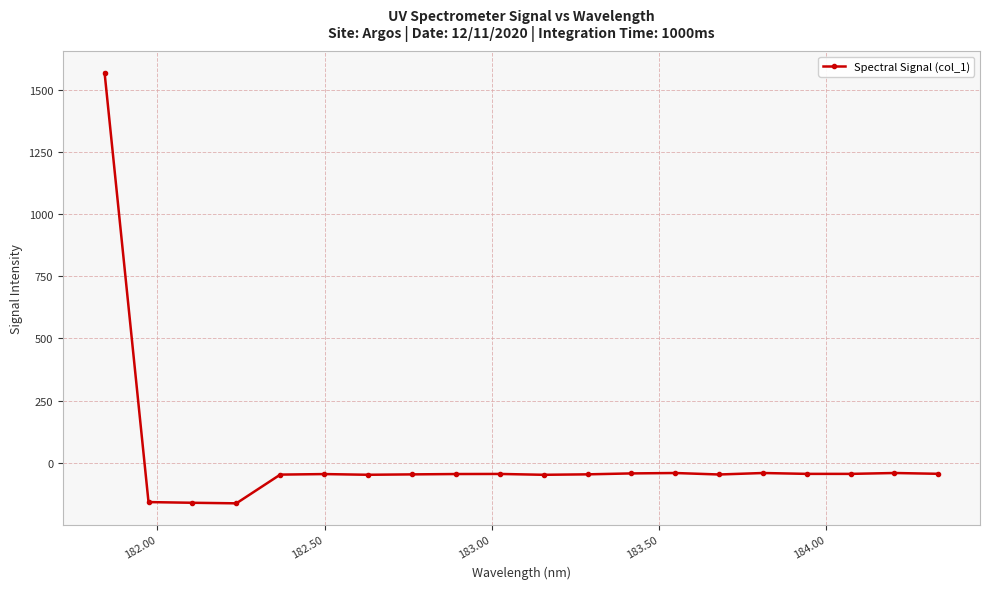

What is the greatest value displayed?

1567.2